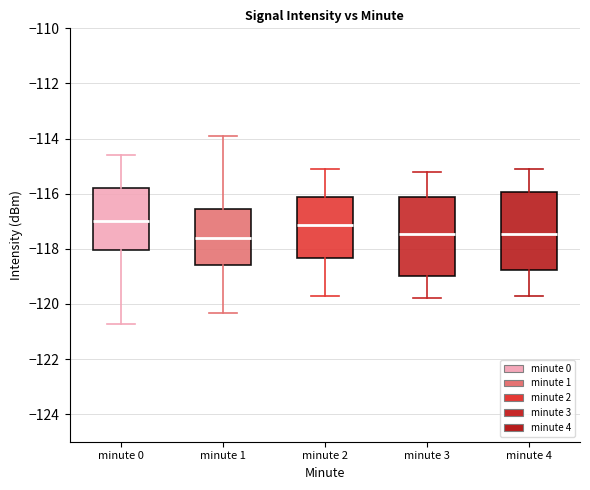

Reading left to right, transcribe this box plot: for each box, give where its median line is, the range the box spans, and where its two whiskers end, as read against the y-axis. The values are not printed on the chart, so give them approximately, as read against the axis.

minute 0: median -117.0, box -118.0 to -115.8, whiskers -120.8 to -114.6
minute 1: median -117.6, box -118.6 to -116.6, whiskers -120.4 to -114.0
minute 2: median -117.2, box -118.4 to -116.2, whiskers -119.6 to -115.0
minute 3: median -117.4, box -119.0 to -116.2, whiskers -119.8 to -115.2
minute 4: median -117.4, box -118.8 to -116.0, whiskers -119.6 to -115.0